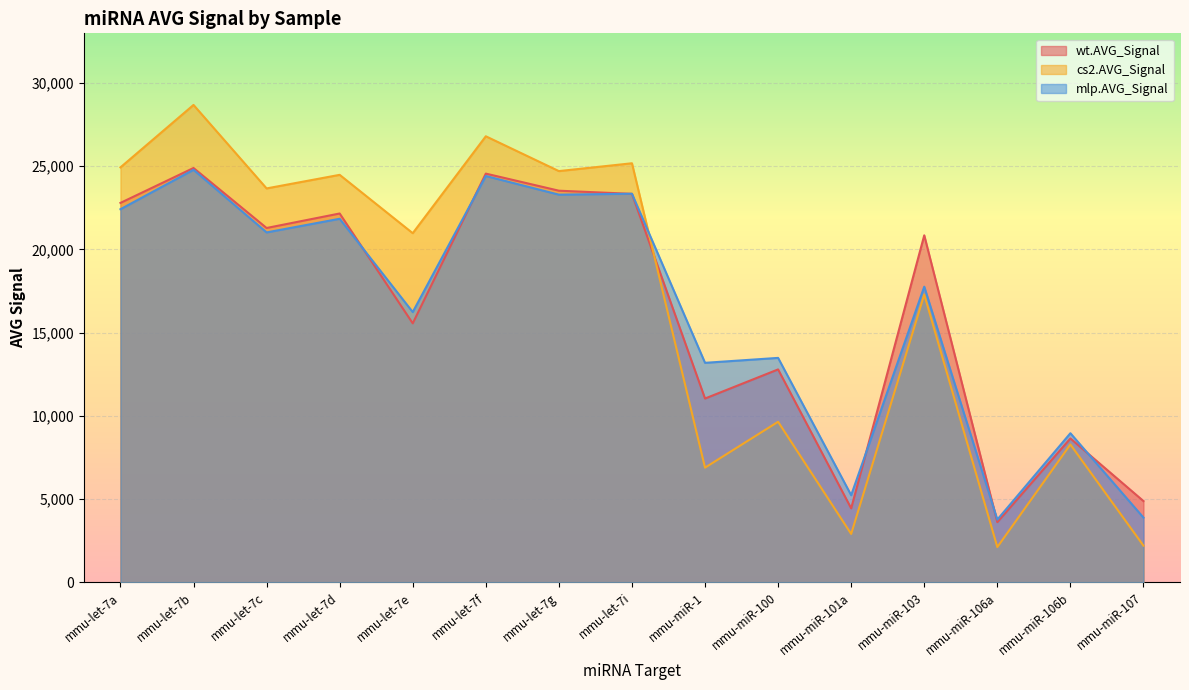

Does the chart display data point markers on the line(s)?

No